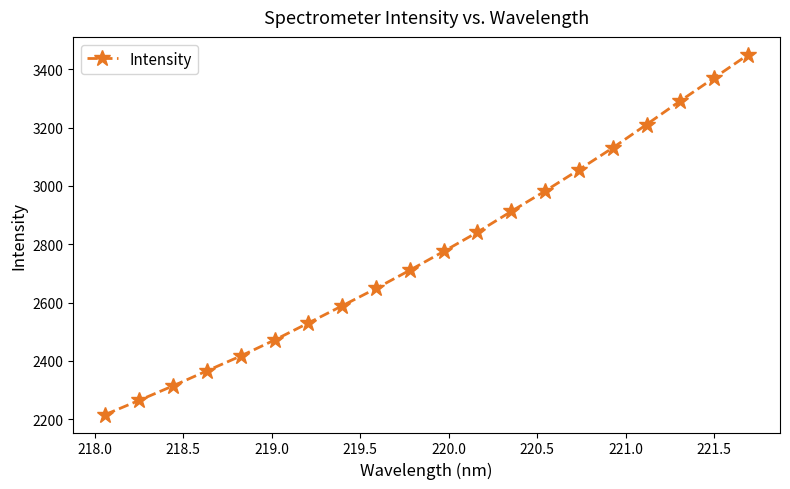

What is the value of the 12th point from the left?

2841.3